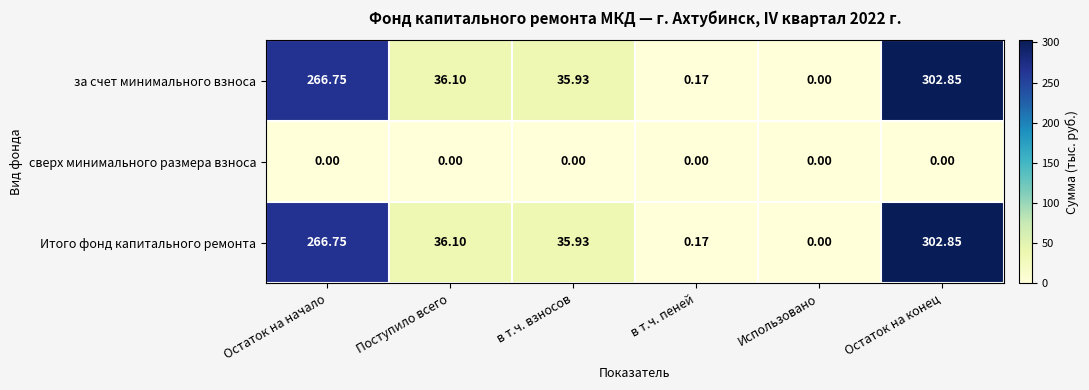

Is the value of Итого фонд капитального ремонта at в т.ч. пеней greater than the value of за счет минимального взноса at Остаток на конец?

No